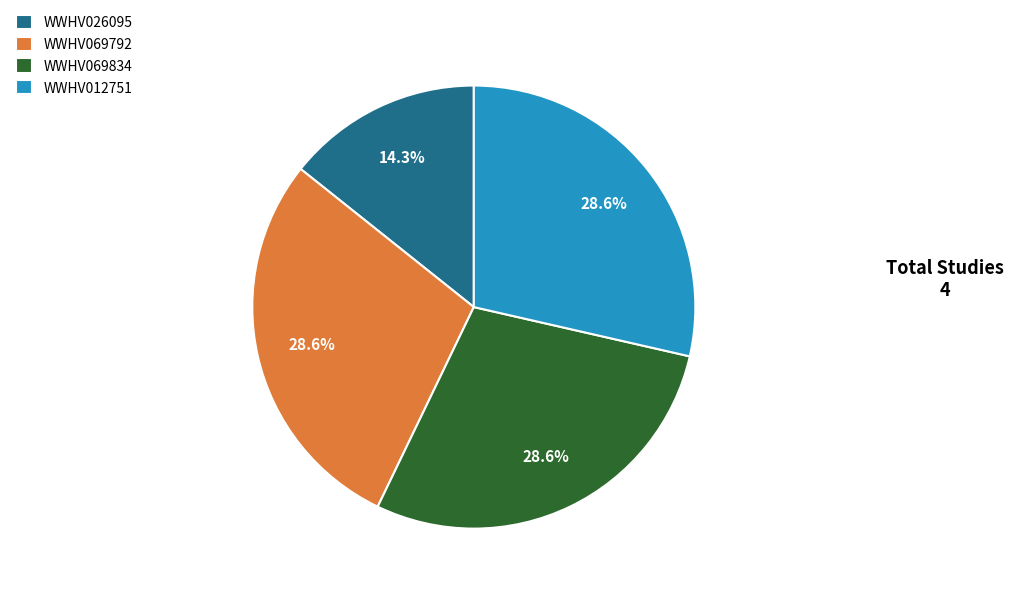

Which slice is the smallest?

WWHV026095